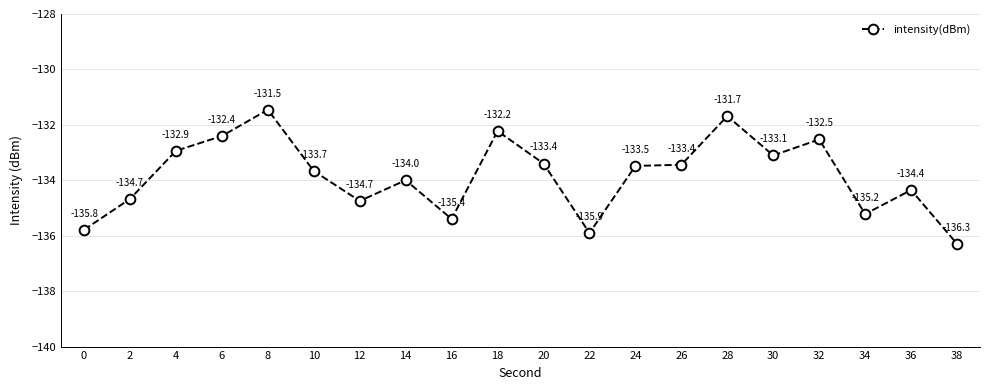

Which category has the highest value across all series?

8